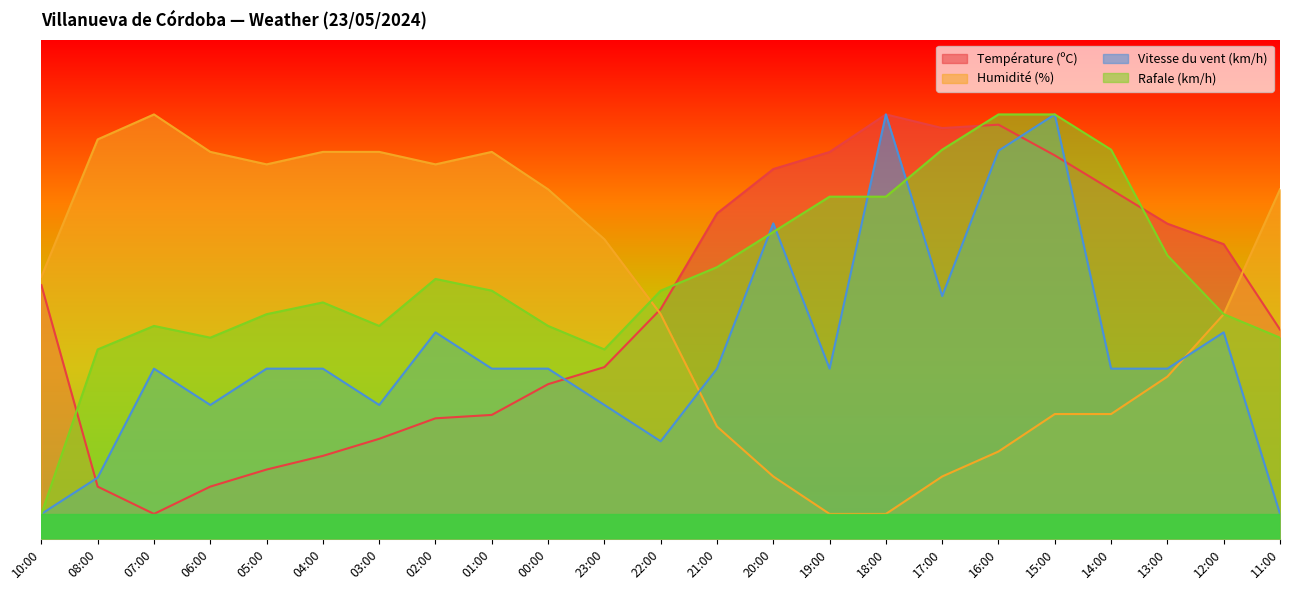

List the labels in order of Humidité (%) value, smallest first.

19:00, 18:00, 20:00, 17:00, 16:00, 21:00, 15:00, 14:00, 13:00, 22:00, 12:00, 10:00, 23:00, 00:00, 11:00, 05:00, 02:00, 06:00, 04:00, 03:00, 01:00, 08:00, 07:00